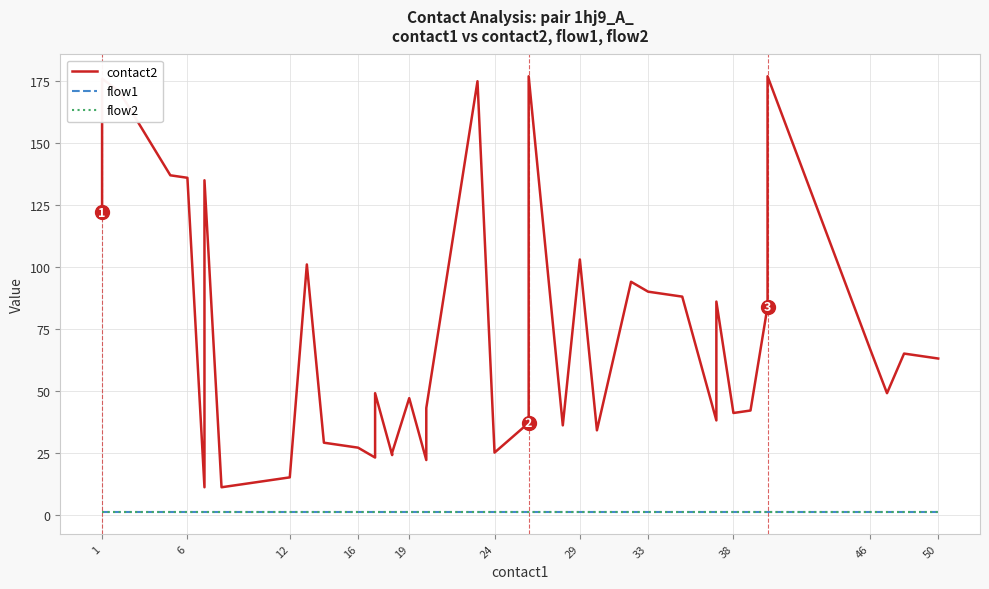

Rank the series by their maximum value, from highest to lowest.

contact2, flow1, flow2